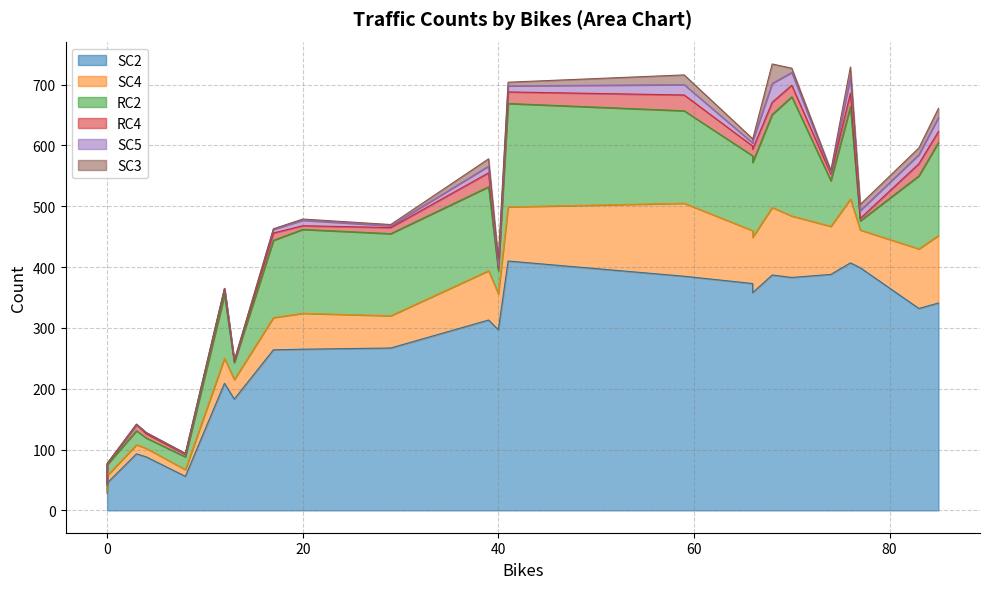

What is the difference between the maximum and minimum values in the SC2 series?

382